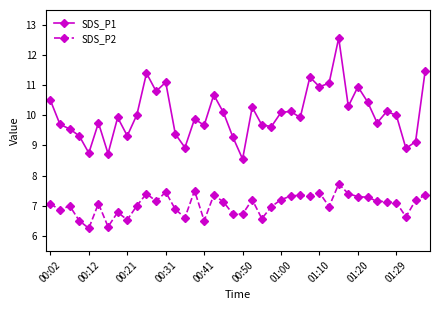

Which series has the largest range (max minus min)?

SDS_P1